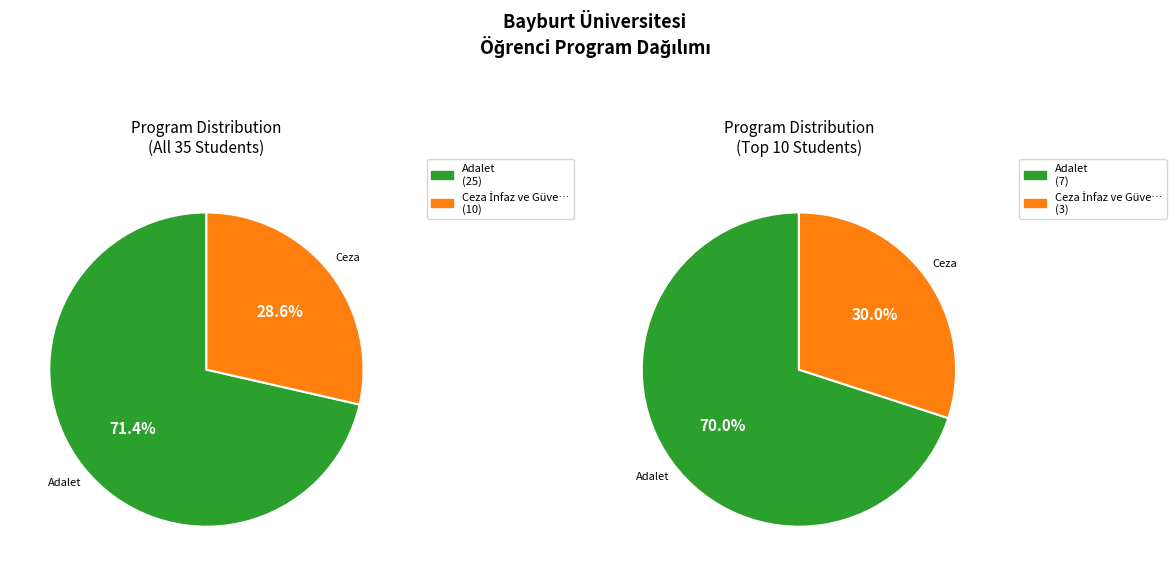

What percentage is the Ceza İnfaz ve Güvenlik Hizmetleri slice, to the nearest percent?

29%